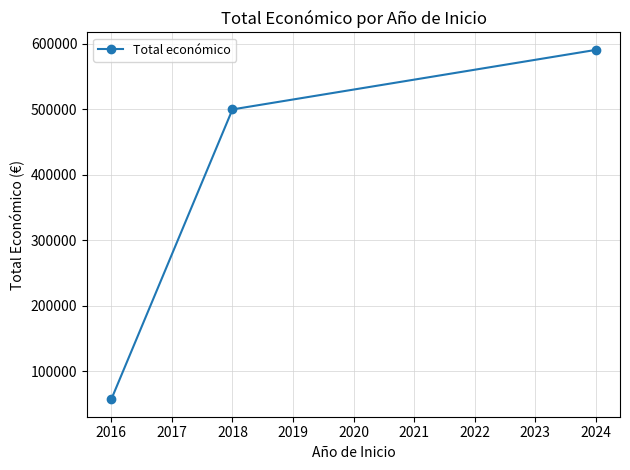

Is it true that the value at 2018 is 499868?

True